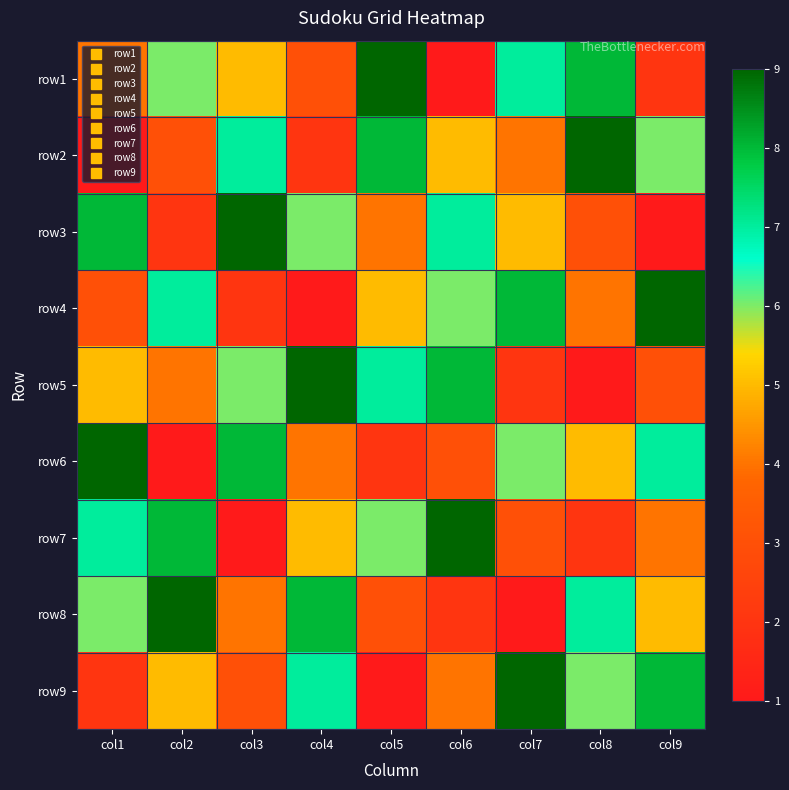

Between col8 and col5, which is larger?

col5